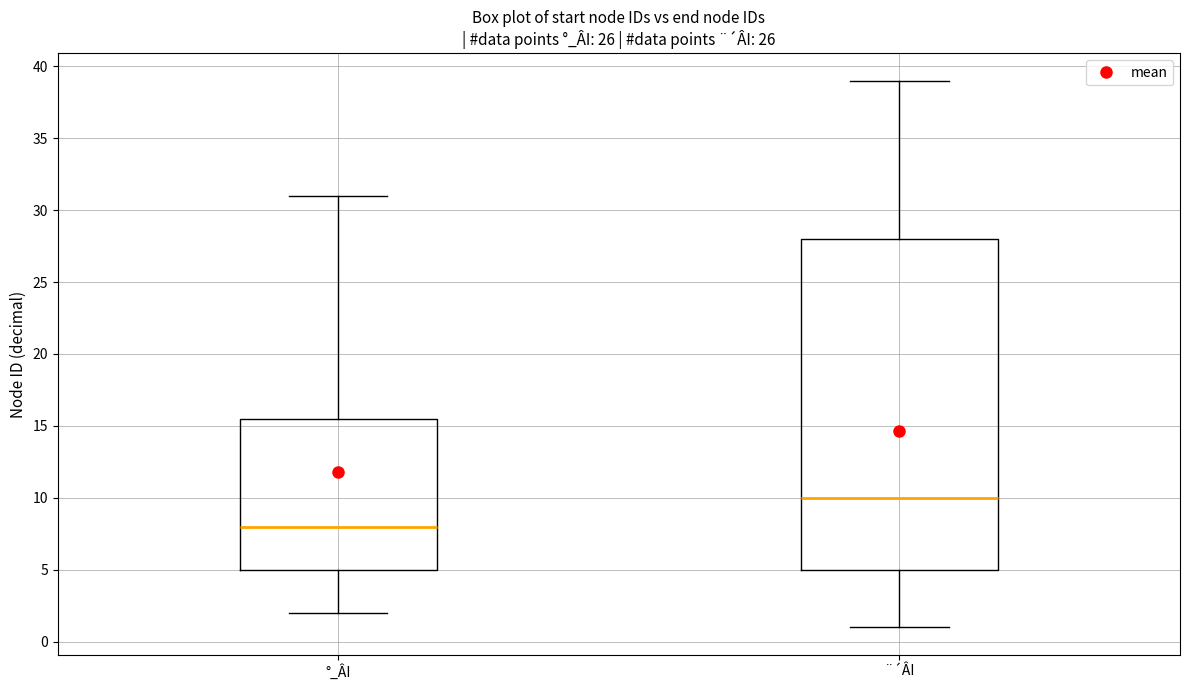

Reading left to right, read every box against the y-axis: the position of its median line, the range the box covers, and the ends of its whiskers. The values are not printed on the chart, so give them approximately, as read against the axis.

°_ÂI: median 8.0, box 5.0 to 15.5, whiskers 2.0 to 31.0
¨´ÂI: median 10.0, box 5.0 to 28.0, whiskers 1.0 to 39.0